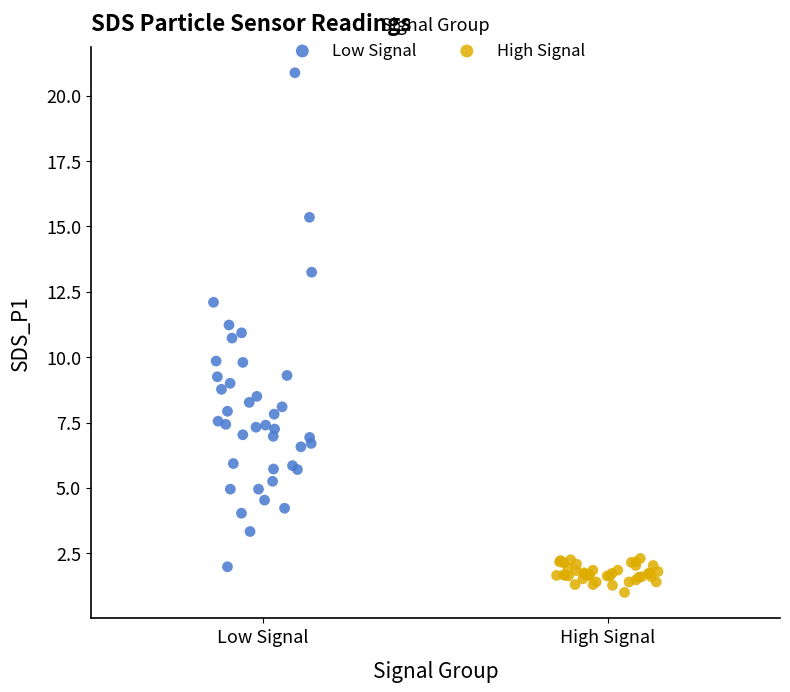

What are all the series names shown in the legend?

Low Signal, High Signal